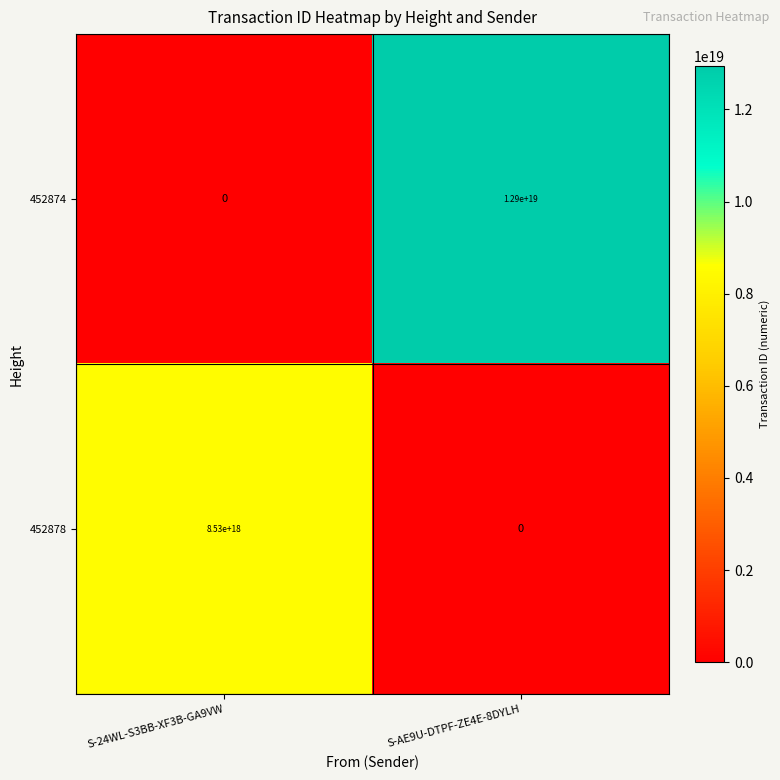

Count the number of categories in the chart.

2